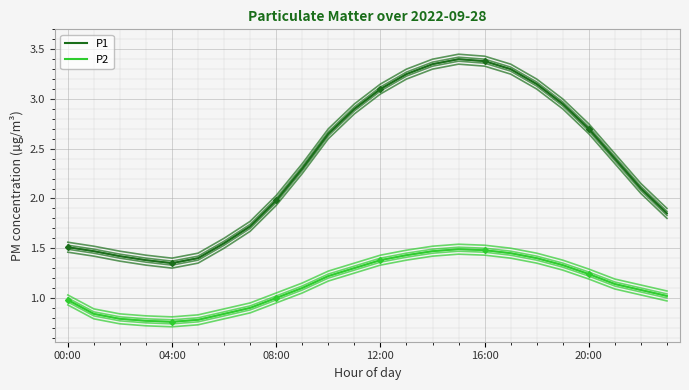

The value of P1 at 11 is 4.2. True or false?

False